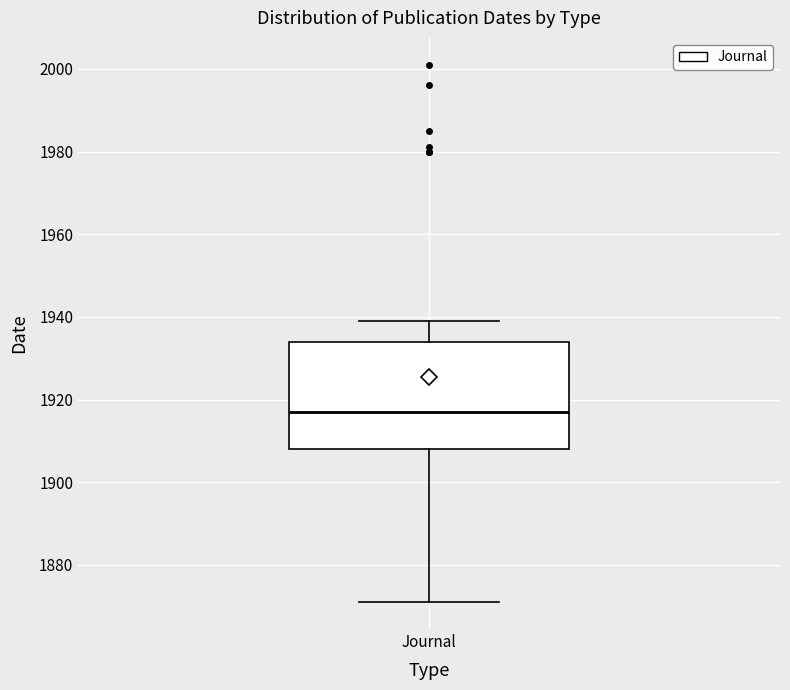

Transcribe this box plot: give where the median line is, the range the box spans, and where the two whiskers end, as read against the y-axis. The values are not printed on the chart, so give them approximately, as read against the axis.

median 1918, box 1908 to 1934, whiskers 1872 to 1940